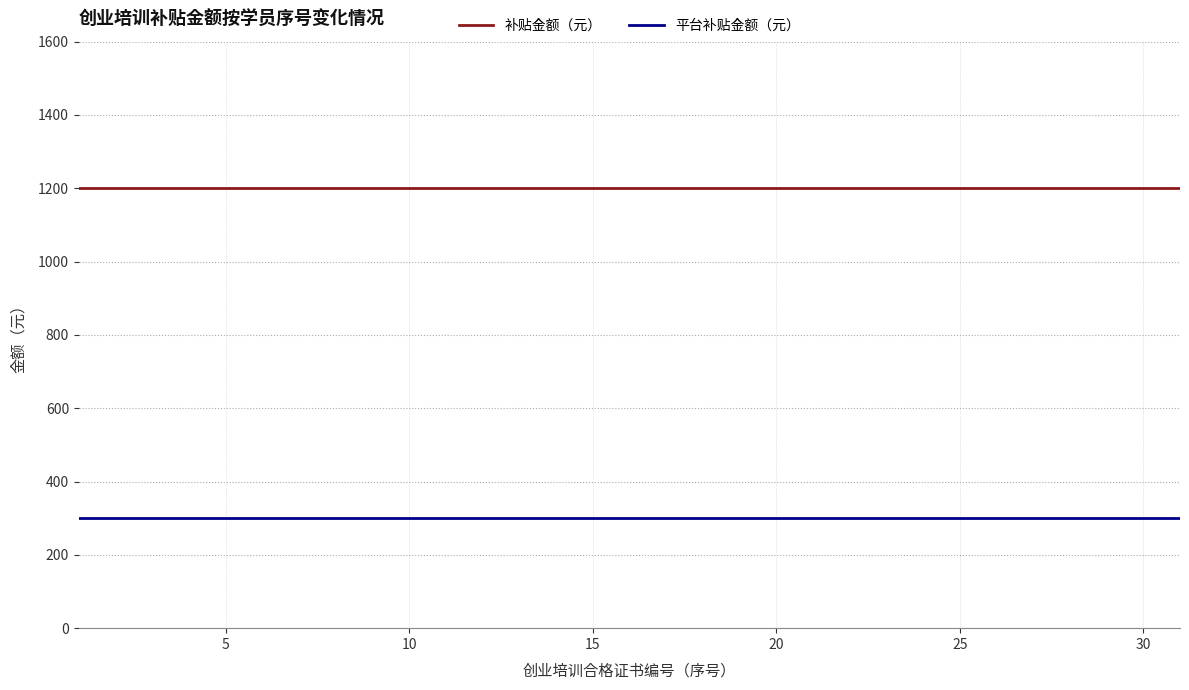

True or false: 补贴金额（元） and 平台补贴金额（元） cross at least once.

False